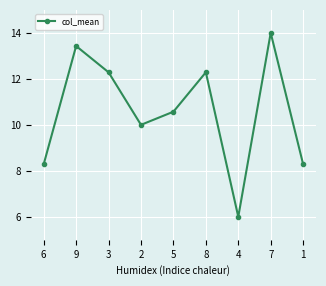

What is the change in value from 2 to 1?

-1.7